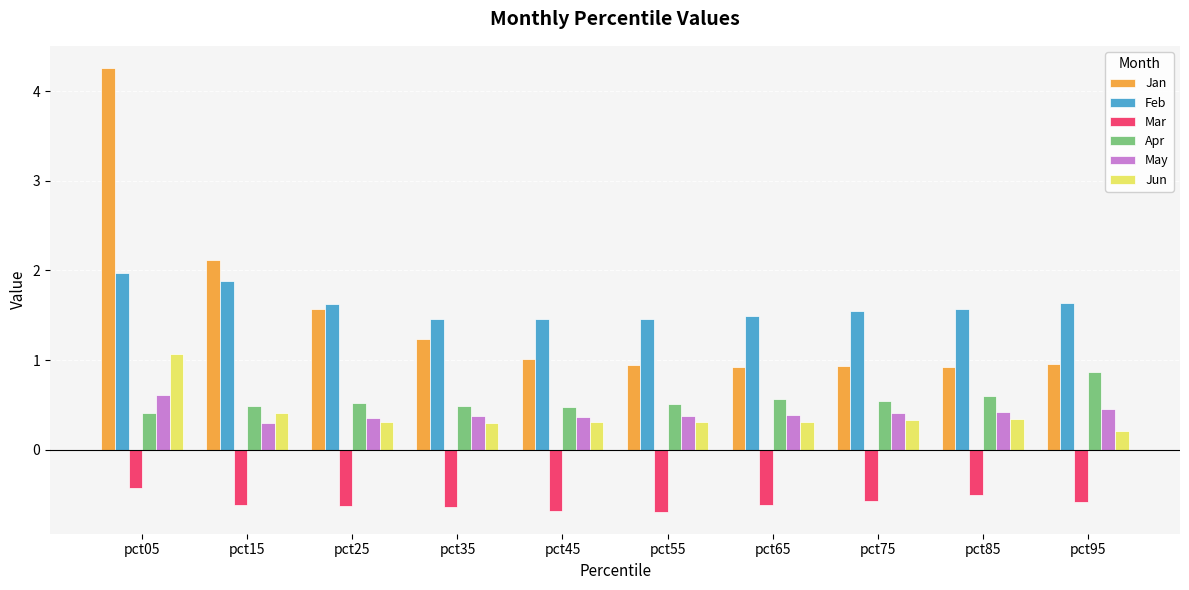

What is the minimum value shown in the chart?

-0.7